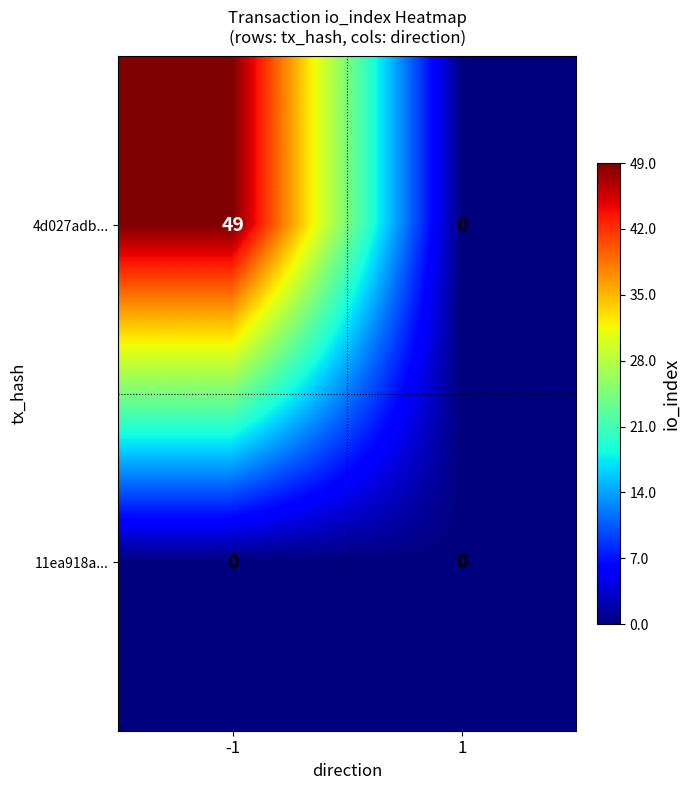

At how many categories does at least one series exceed 12?

1